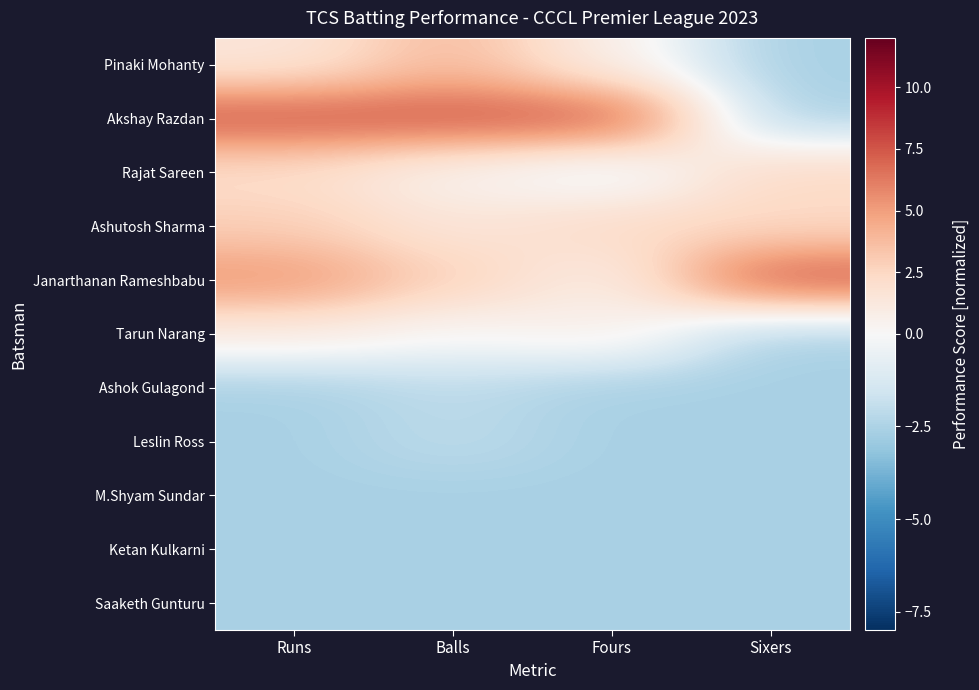

At which category is the sum across all series the highest?

Runs